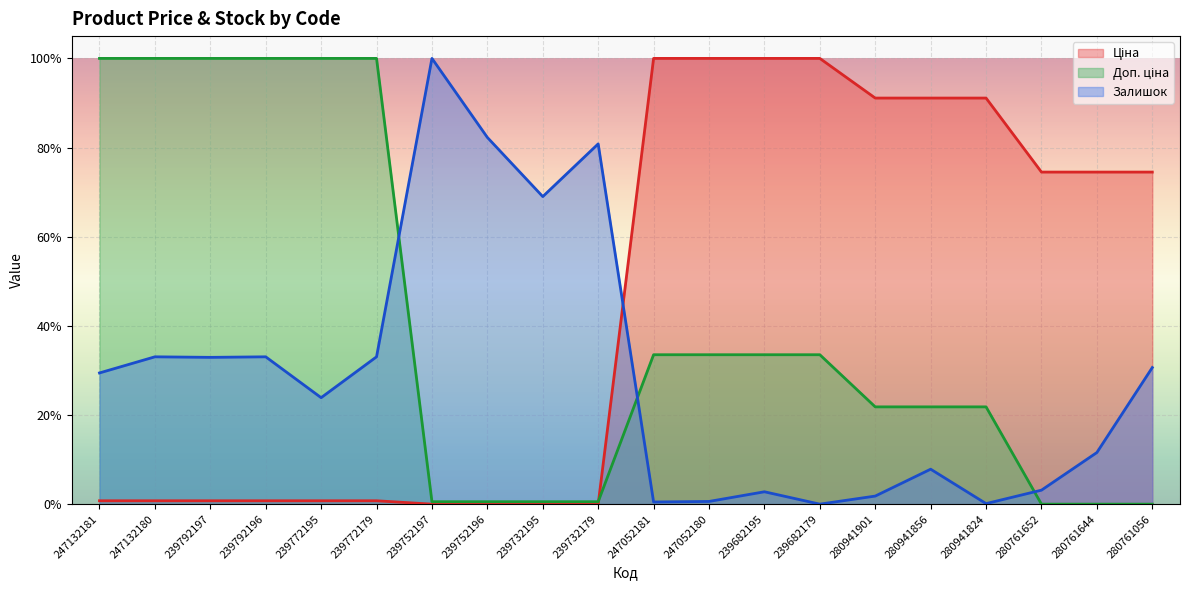

What position from the left is 239752196?

8